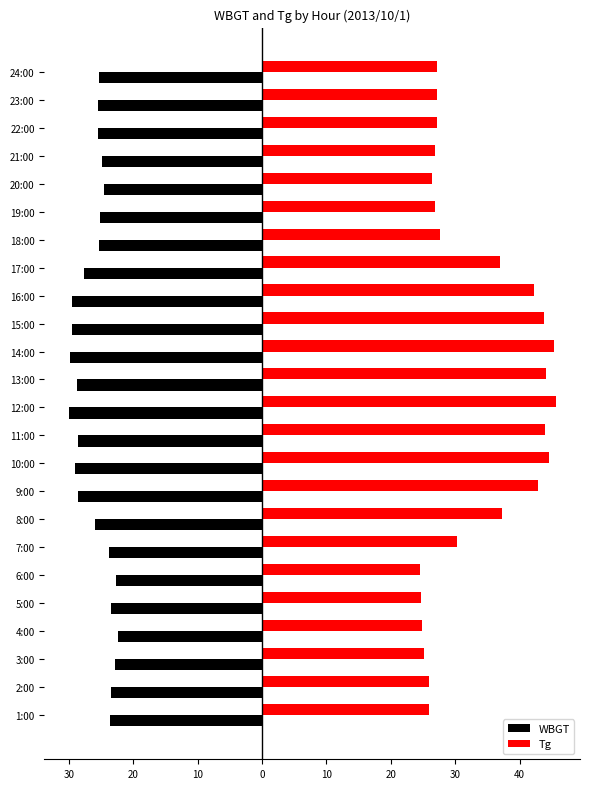

What are all the series names shown in the legend?

WBGT, Tg